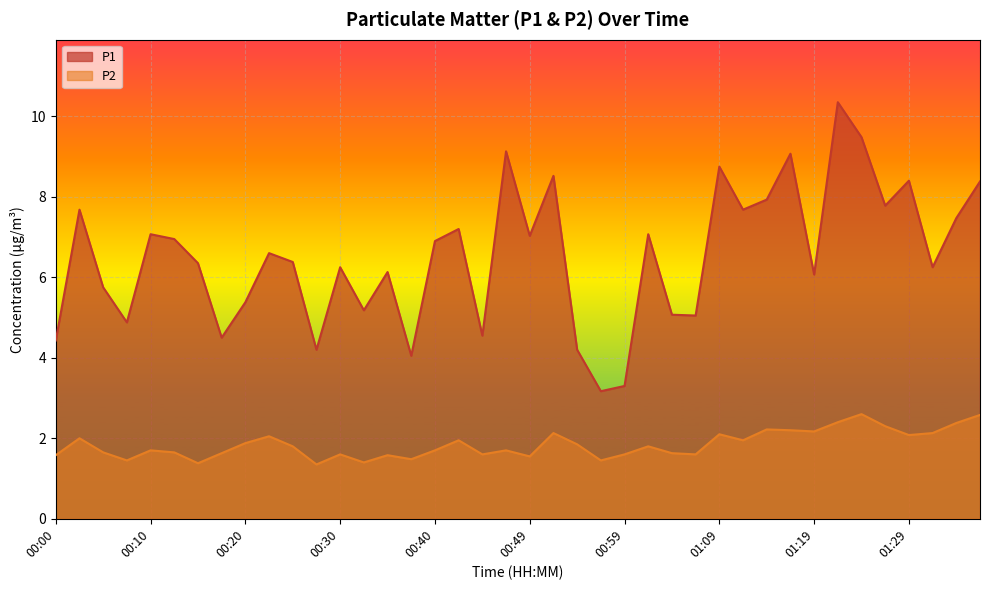

Between 00:20 and 00:40, which series saw the biggest shift?

P1